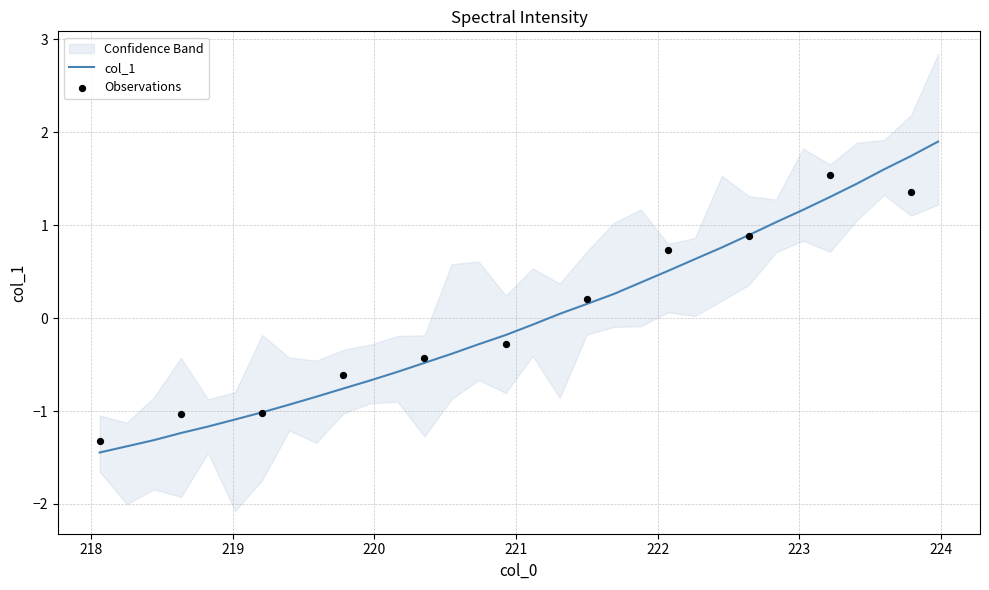

Which has a higher value, 219.9712 or 223.9802?

223.9802